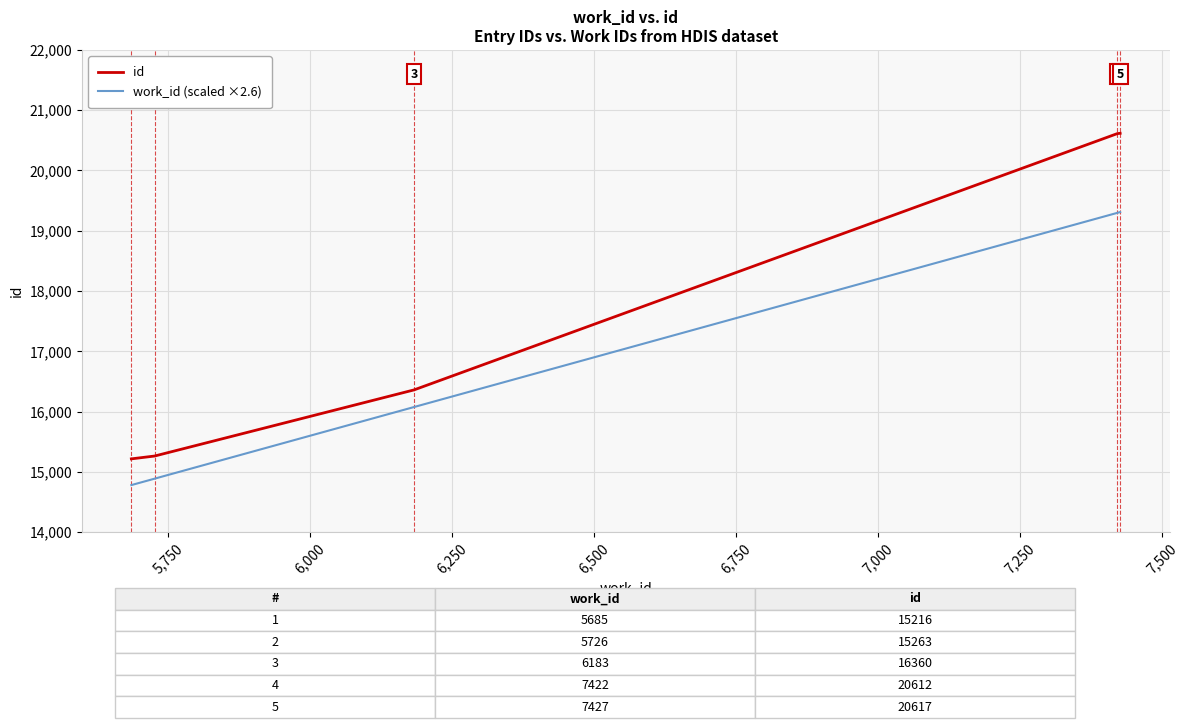

True or false: work_id (scaled ×2.6) has more than 2 points higher than both neighbors.

False